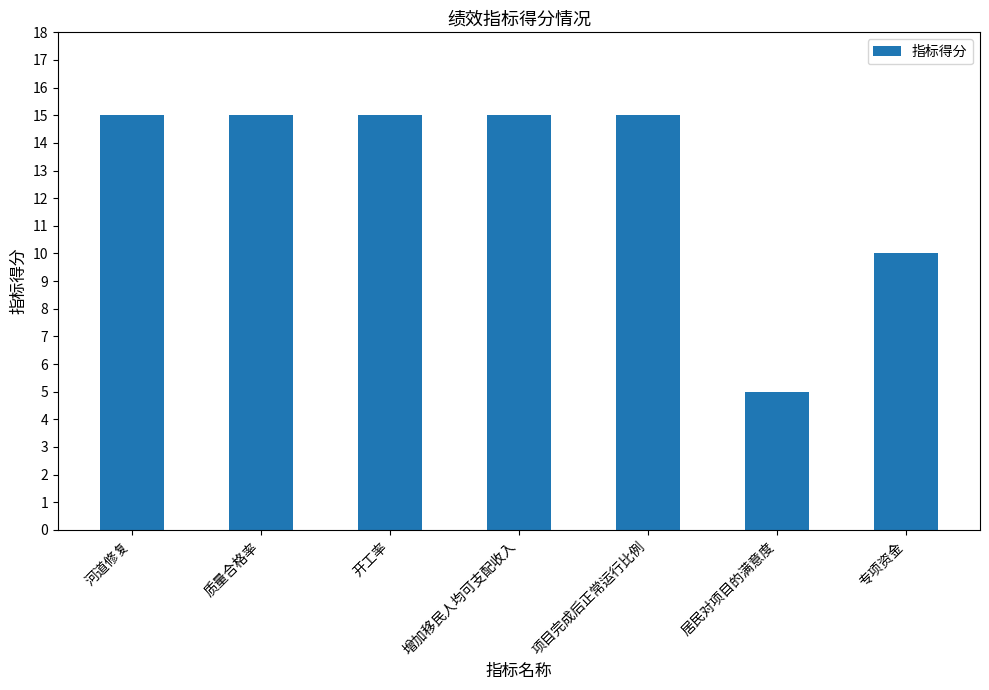

What is the label of the 6th bar from the left?

居民对项目的满意度